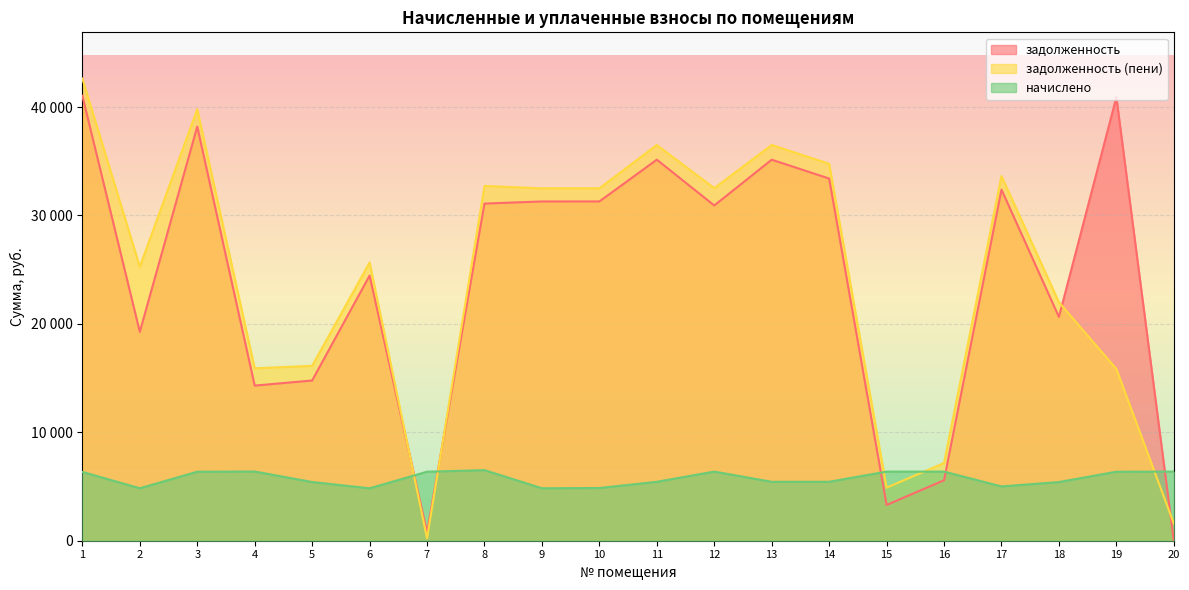

What is the highest value of the начислено series?

6508.8